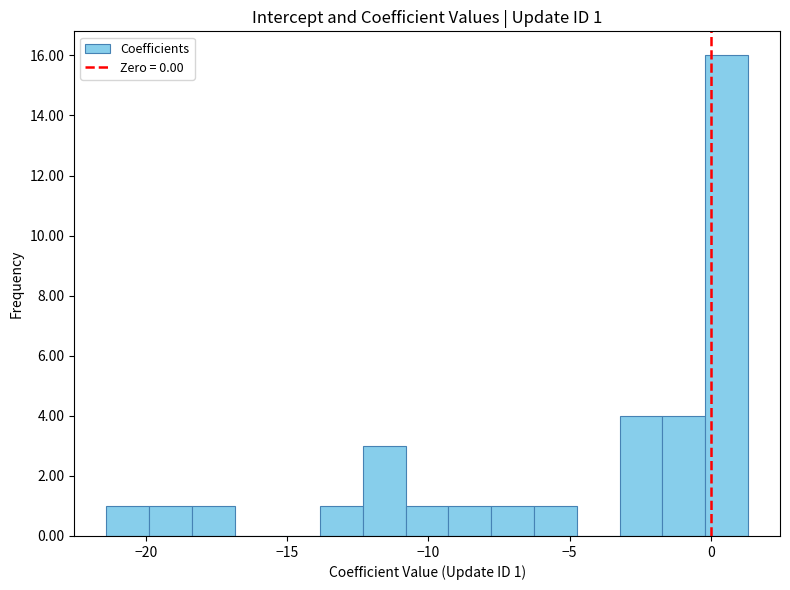

Read against the x-axis, roughly where is the centre of the tallest bar?

0.5